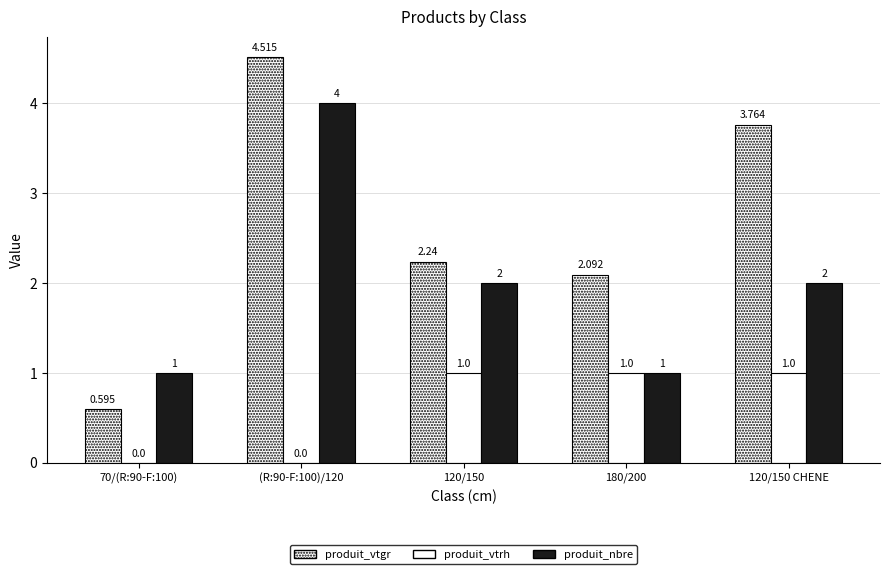

The value of produit_vtgr at 70/(R:90-F:100) is 0.9. True or false?

False